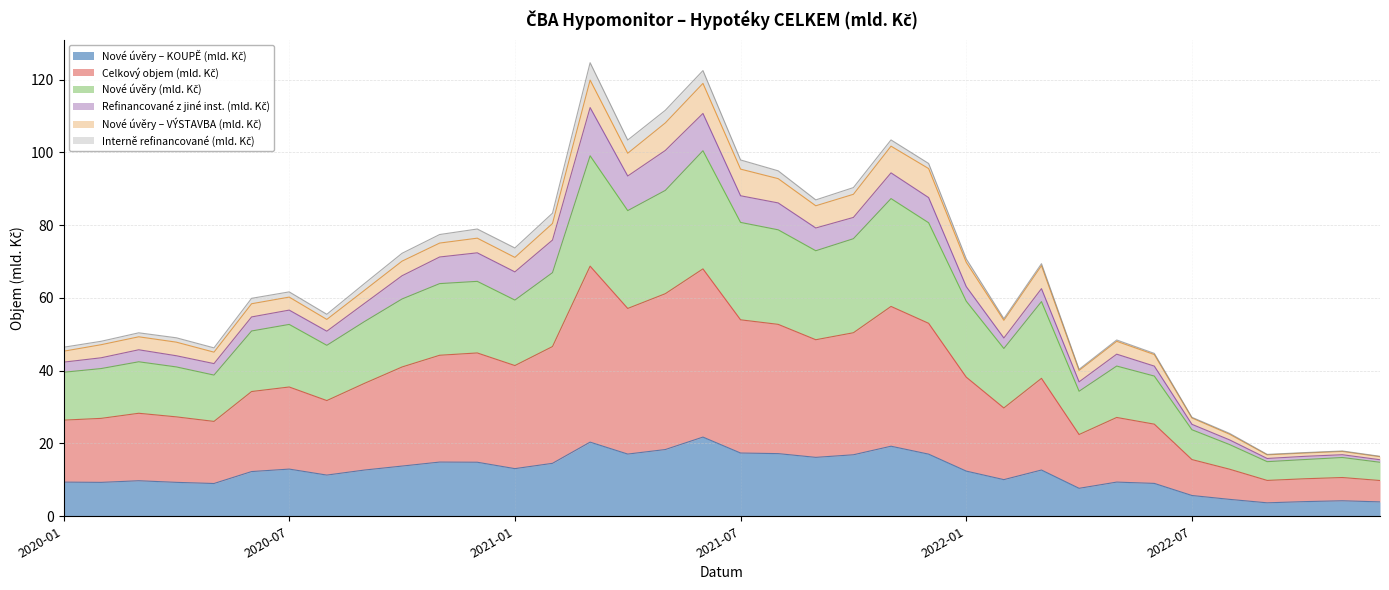

True or false: Nové úvěry – KOUPĚ (mld. Kč) and Nové úvěry (mld. Kč) intersect in this chart.

False